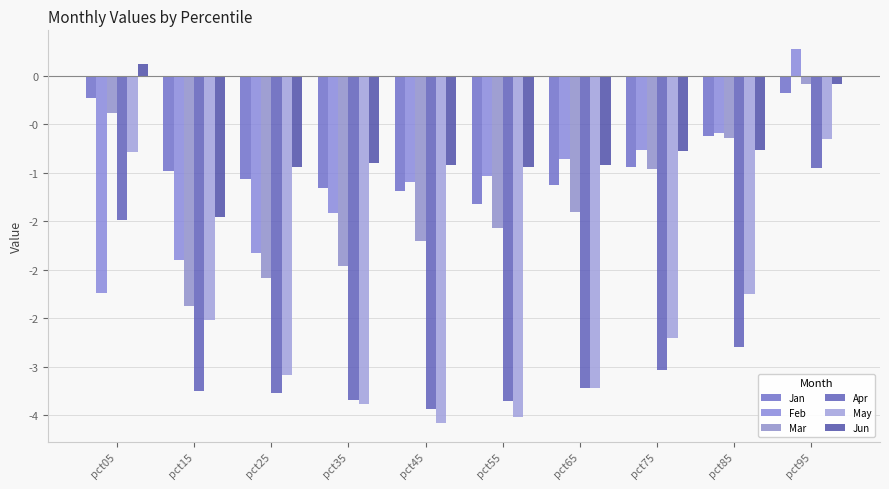

Is it true that May equals -2.3 at pct85?

True